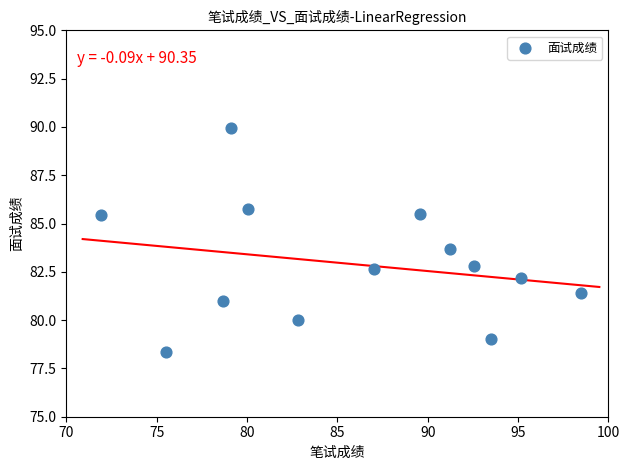

What Y value in the scatter plot is closest to 84?

83.7